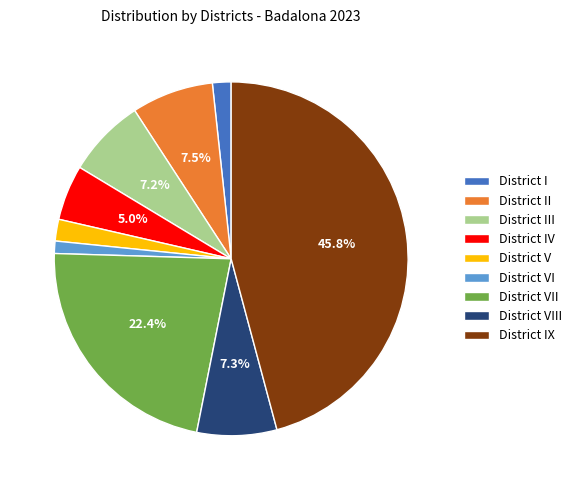

What is the largest slice in the pie chart?

District IX